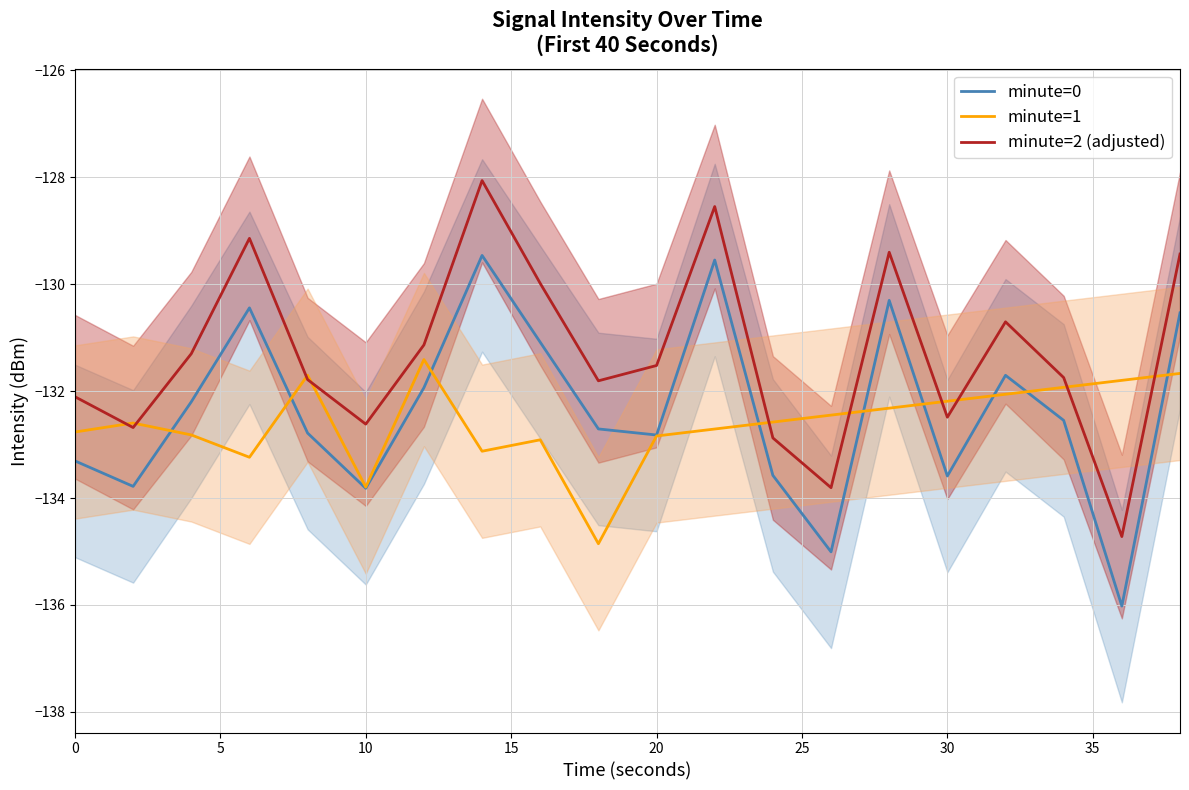

The value of minute=1 at 20 is -132.8. True or false?

True